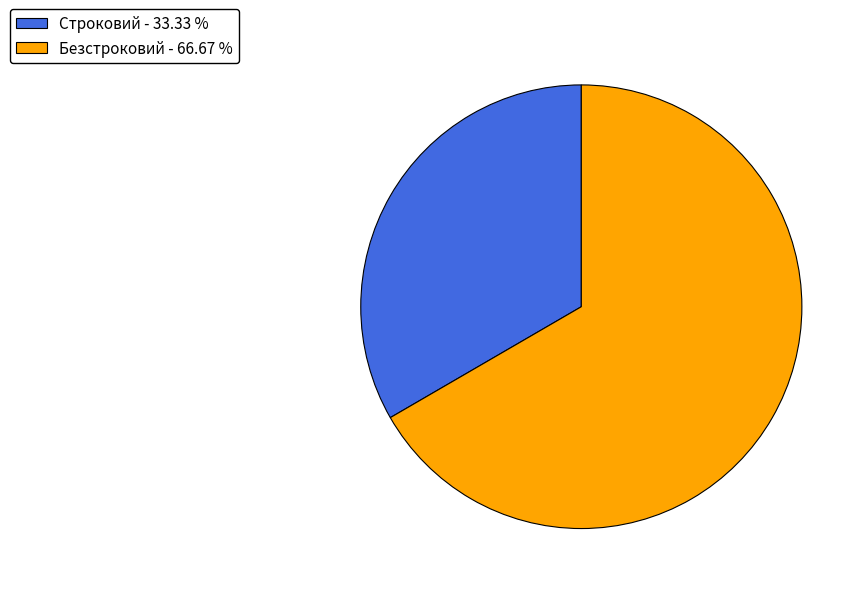

What is the majority slice?

Безстроковий